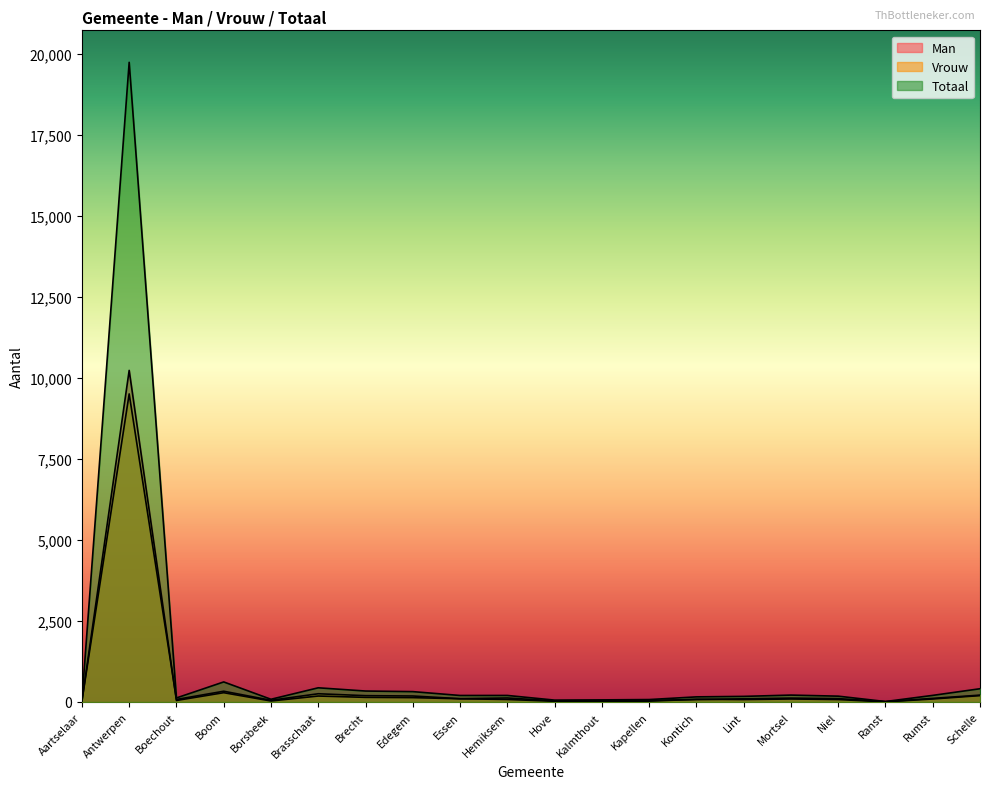

Rank the series at Hove from lowest to highest value.

Man, Vrouw, Totaal